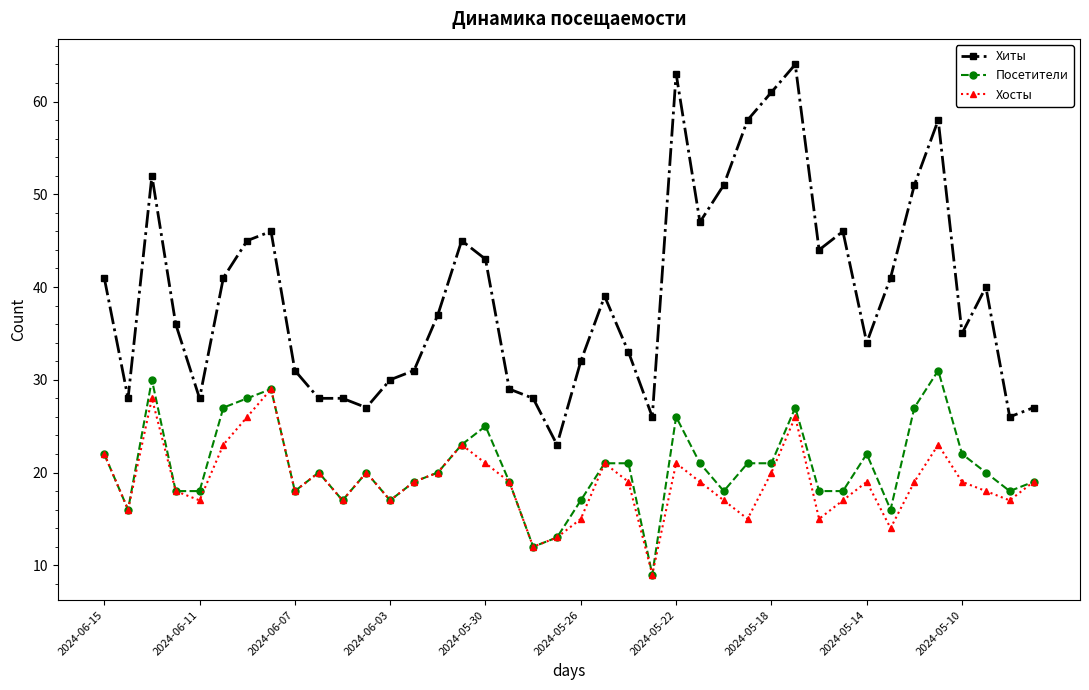

Which series has the largest total across all categories?

Хиты